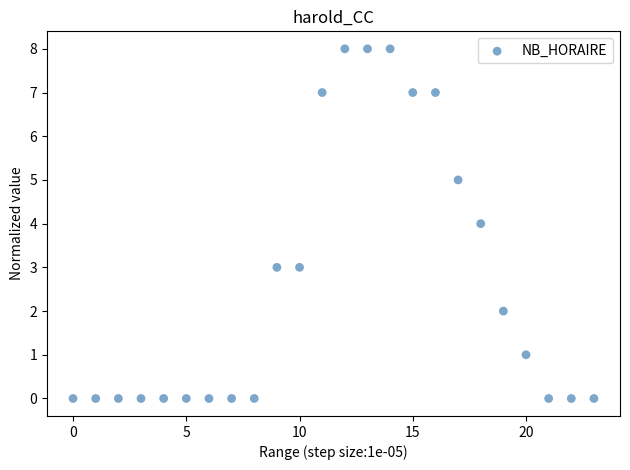

What is the range of Y values (max minus min)?

8